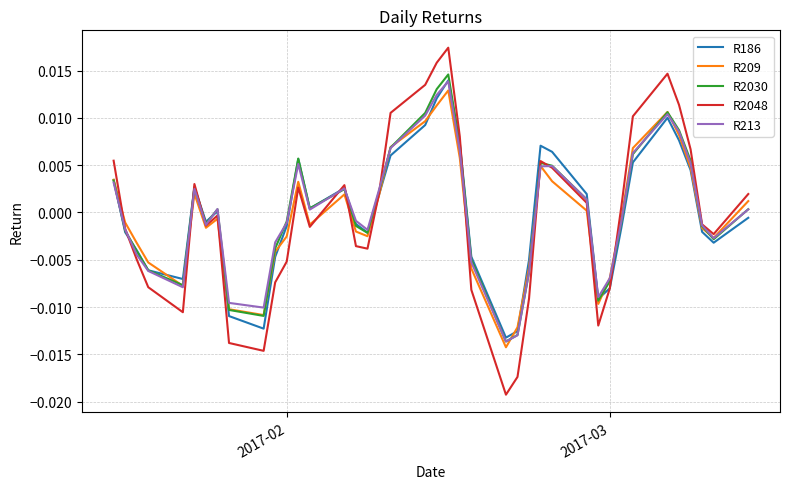

Which series has the largest range (max minus min)?

R2048